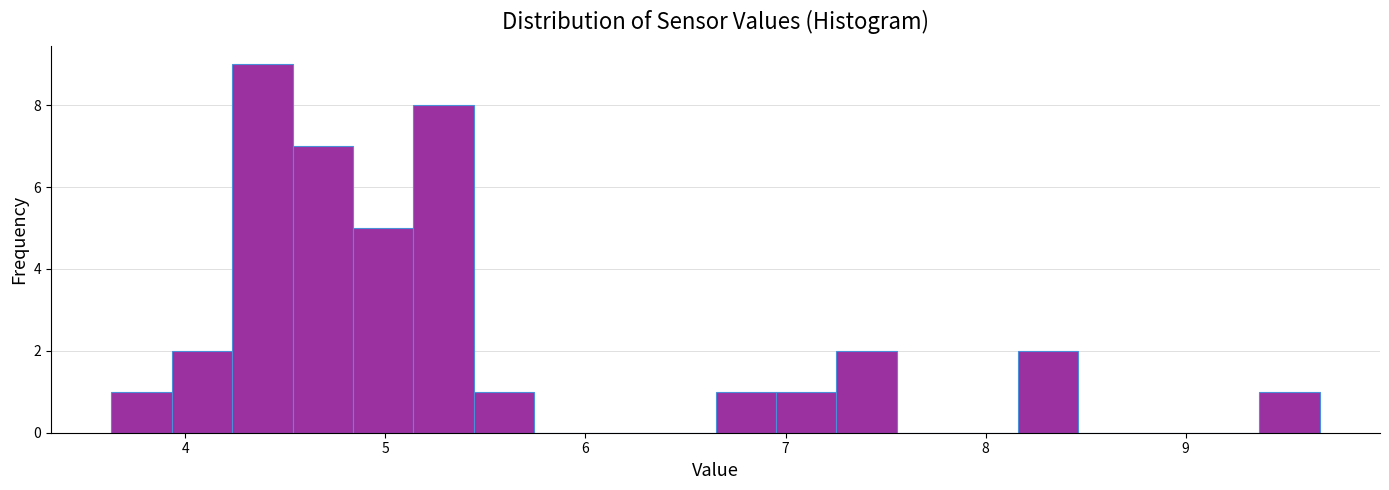

Read against the x-axis, roughly where is the centre of the tallest bar?

4.4